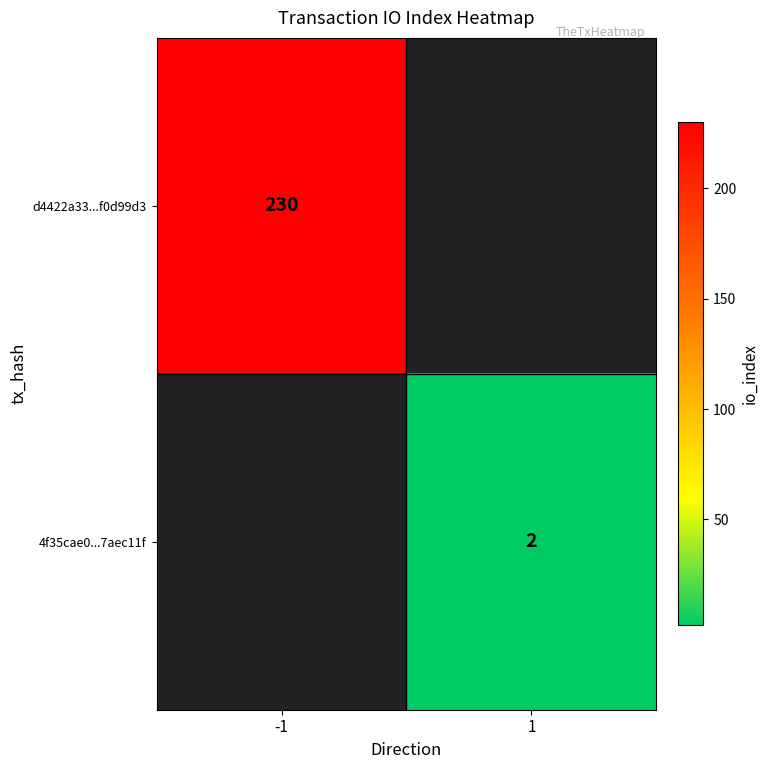

True or false: d4422a33...f0d99d3 has a value of 230 at -1.

True